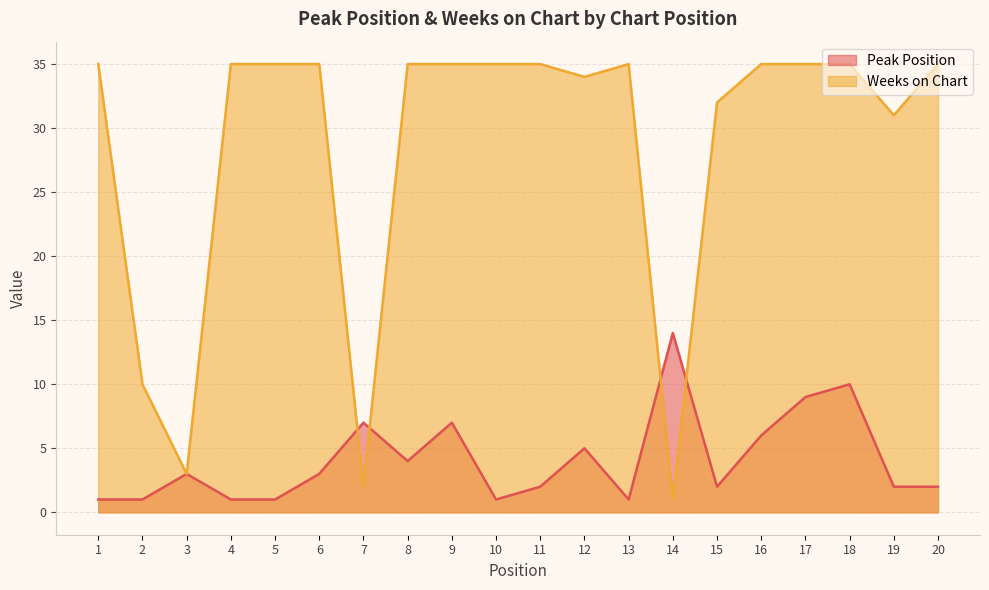

Which category has the highest value across all series?

1